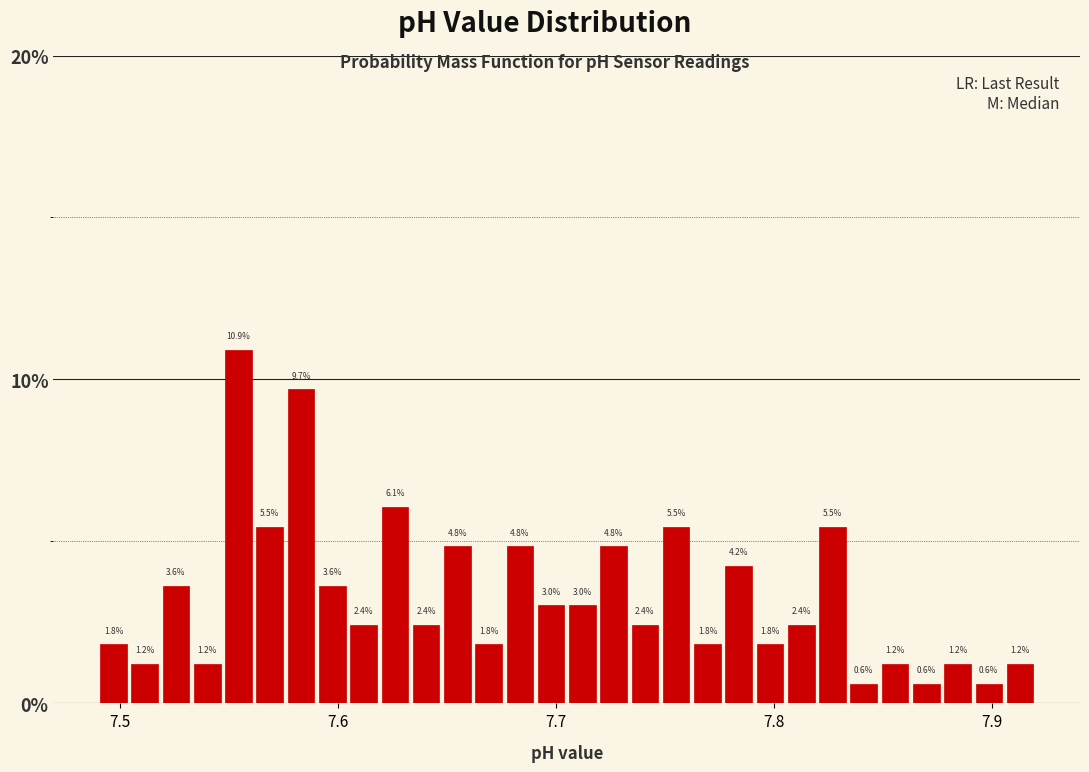

Read against the x-axis, roughly where is the centre of the tallest bar?

7.55